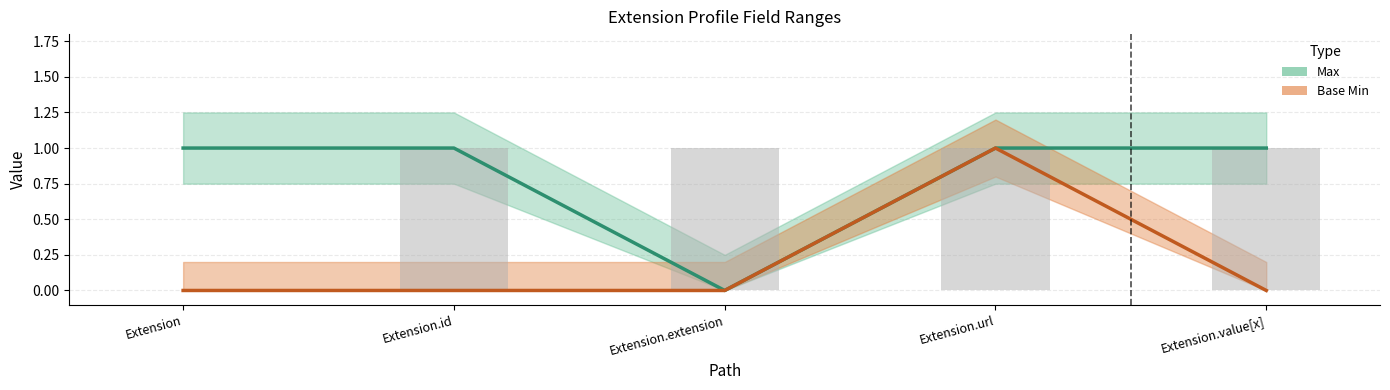

What is the label of the 4th bar from the right?

Extension.id